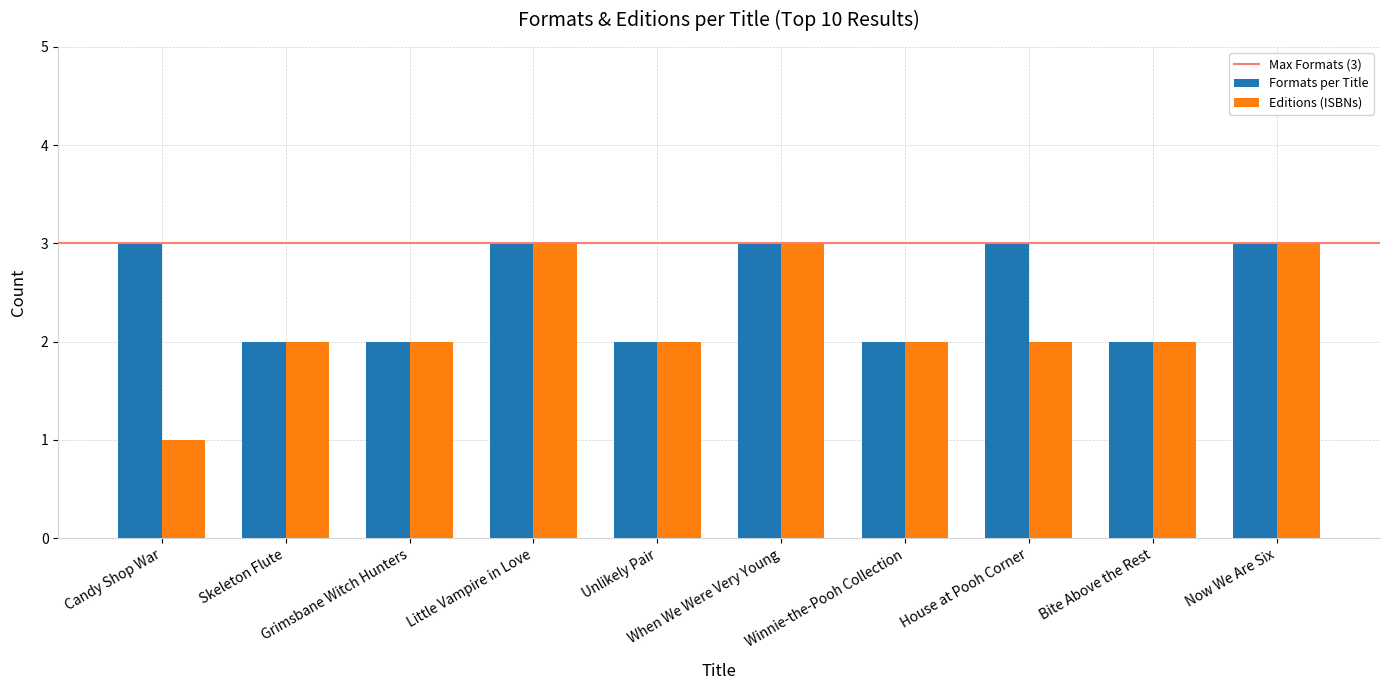

Reading left to right, transcribe all the data shown in this chart.

Formats per Title: Candy Shop War=3	Skeleton Flute=2	Grimsbane Witch Hunters=2	Little Vampire in Love=3	Unlikely Pair=2	When We Were Very Young=3	Winnie-the-Pooh Collection=2	House at Pooh Corner=3	Bite Above the Rest=2	Now We Are Six=3
Editions (ISBNs): Candy Shop War=1	Skeleton Flute=2	Grimsbane Witch Hunters=2	Little Vampire in Love=3	Unlikely Pair=2	When We Were Very Young=3	Winnie-the-Pooh Collection=2	House at Pooh Corner=2	Bite Above the Rest=2	Now We Are Six=3